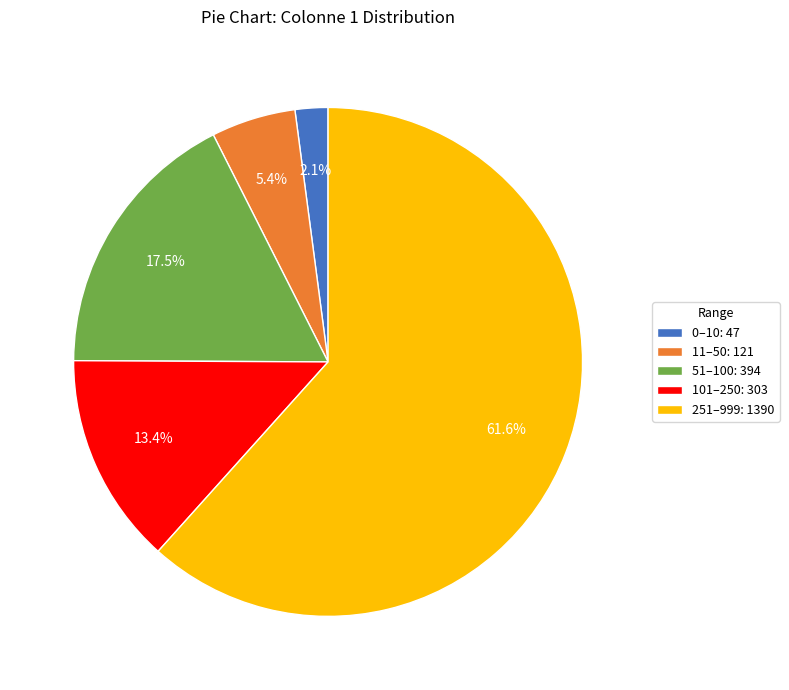

Is there any slice that represents more than half of the pie?

Yes